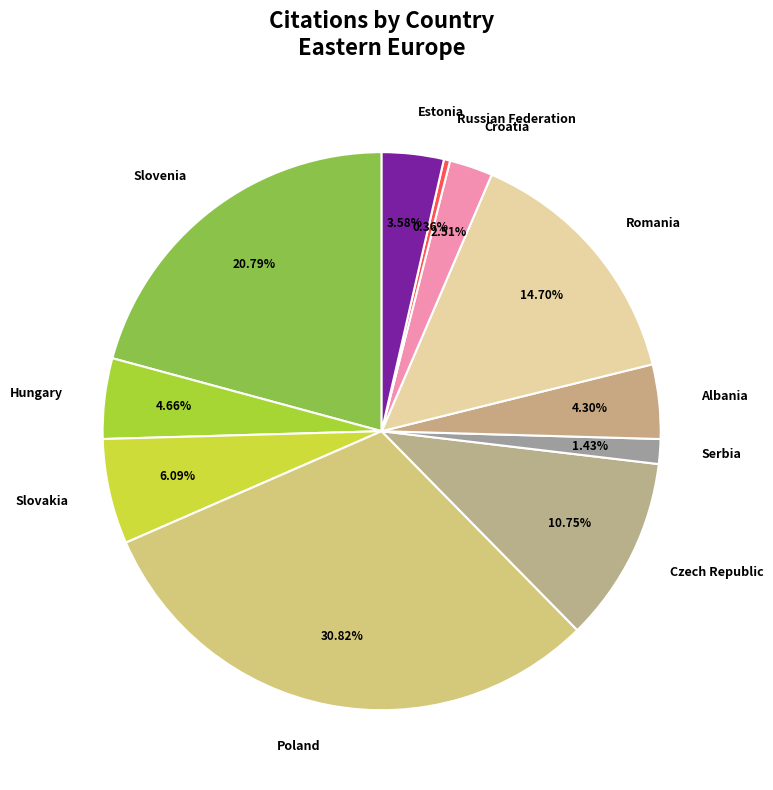

Approximately how many times larger is the value at Serbia compared to Estonia?

0.4